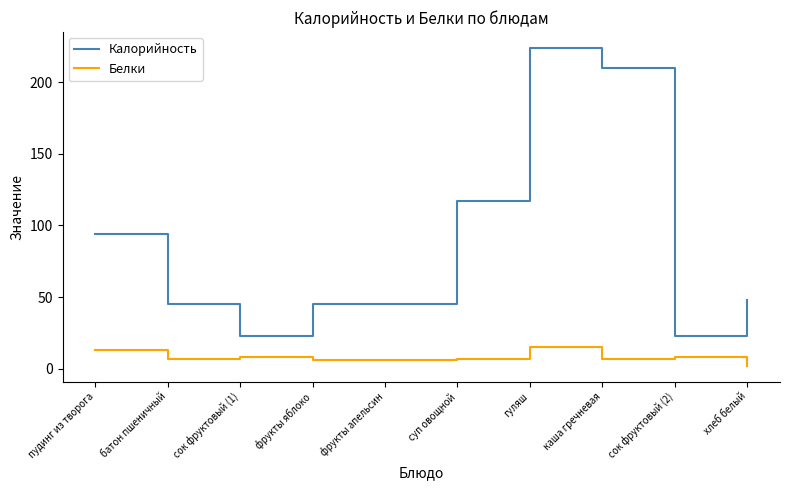

How many distinct data groups are displayed?

2